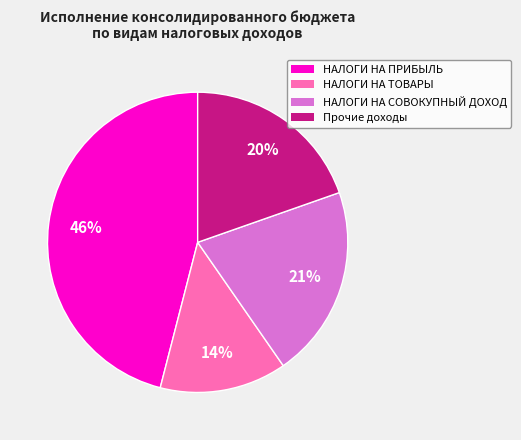

Is there a majority slice in this chart?

No